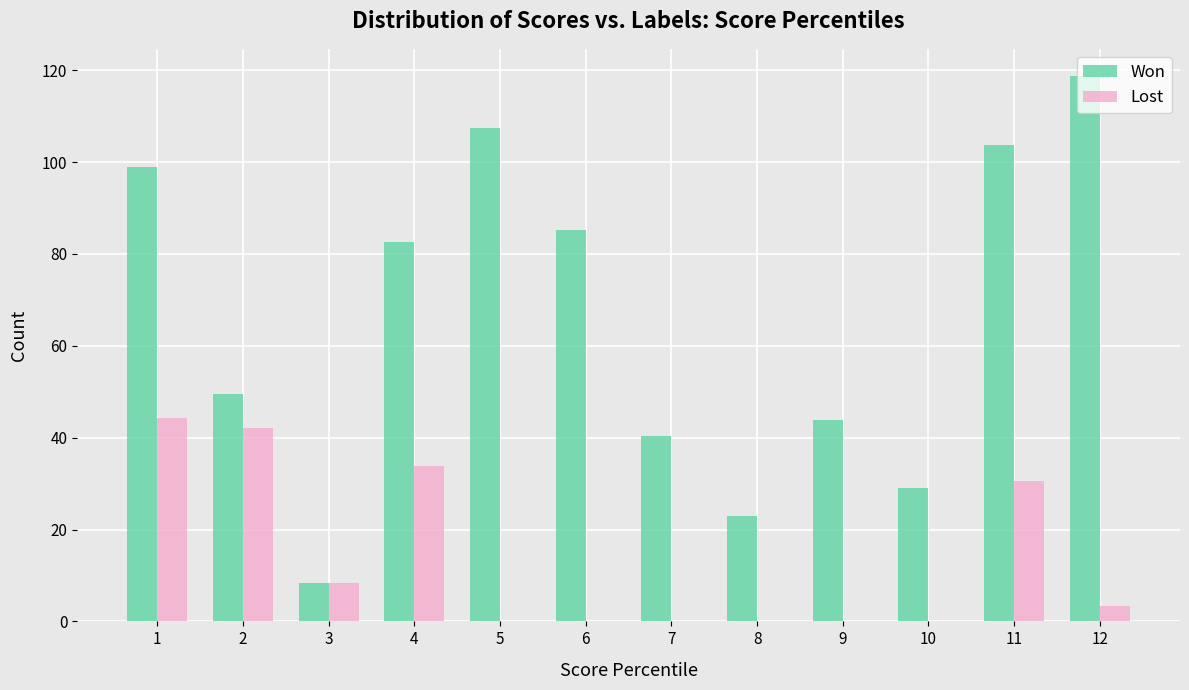

Between 7 and 10, which series saw the biggest shift?

Won